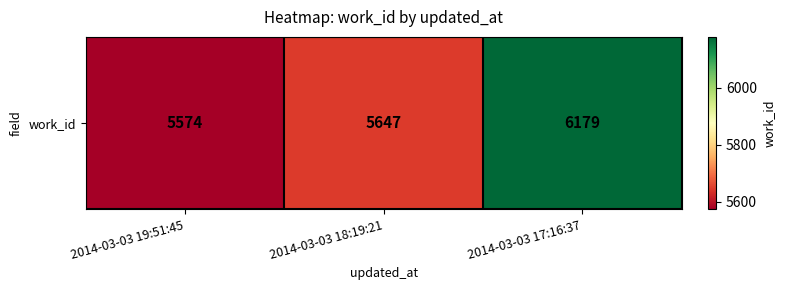

Which label corresponds to the largest value in the chart?

2014-03-03 17:16:37